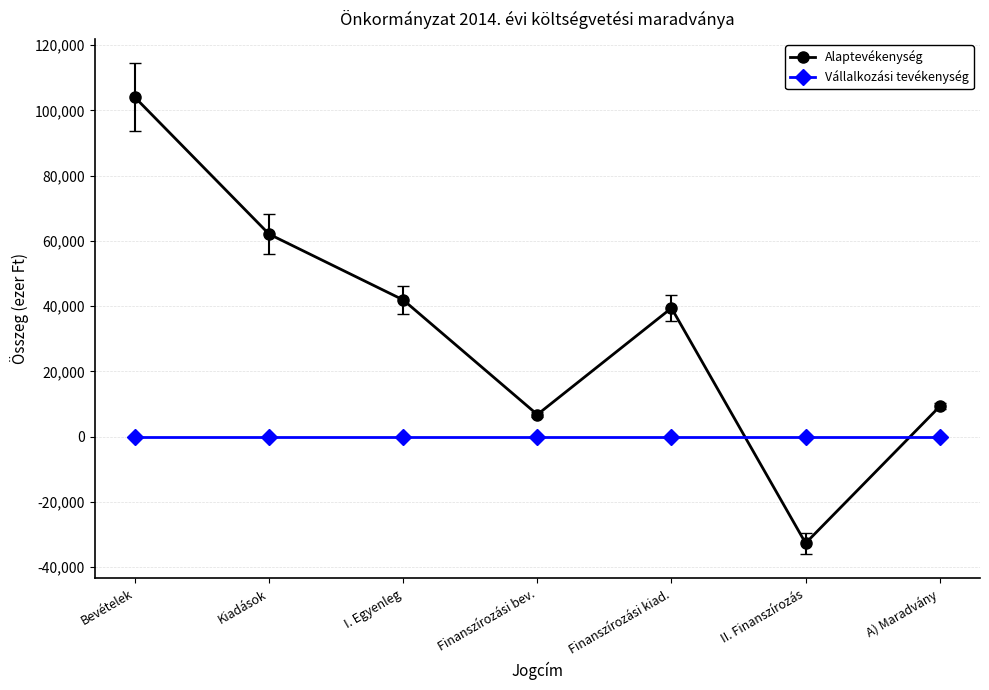

Count the number of data series in this chart.

2